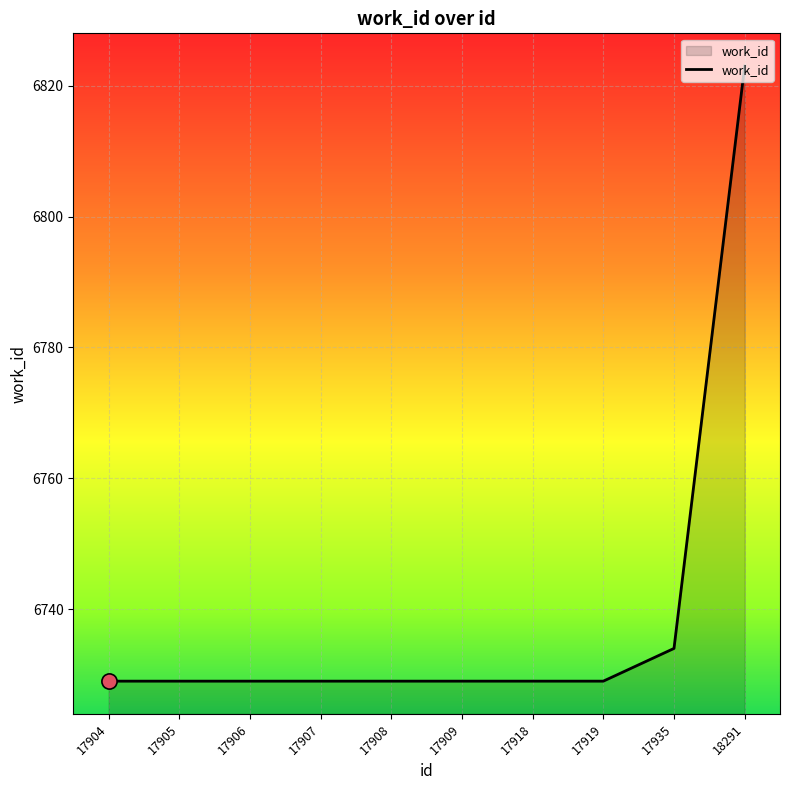

What is the change in value from 17904 to 17935?

+5